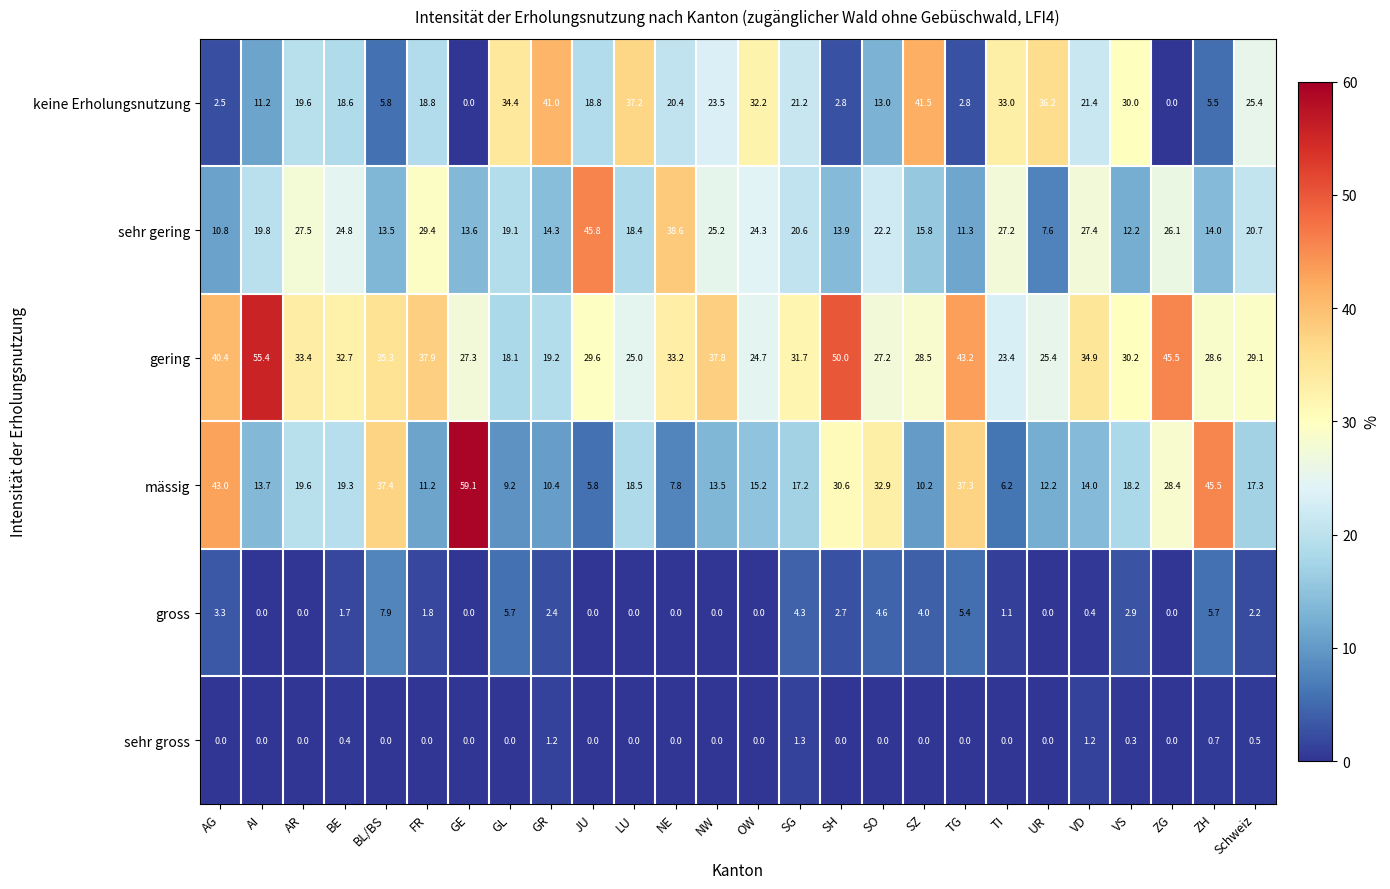

Which series has the largest range (max minus min)?

mässig